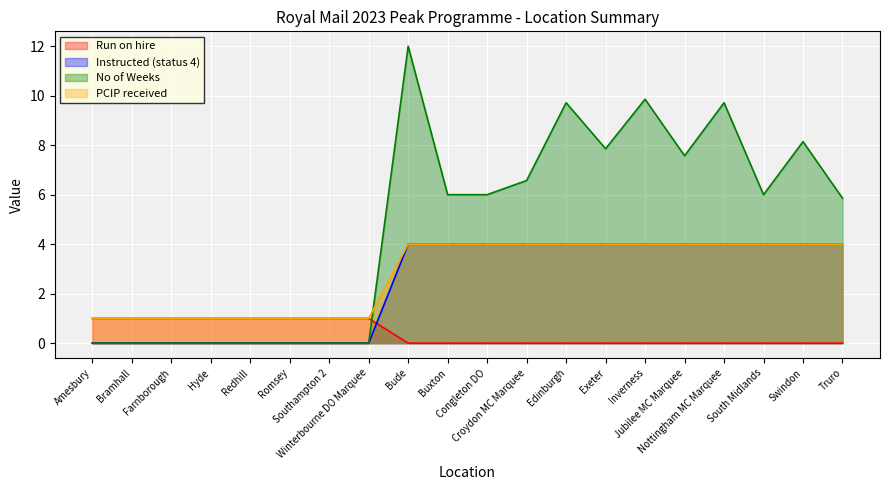

True or false: Instructed (status 4) and No of Weeks intersect in this chart.

False